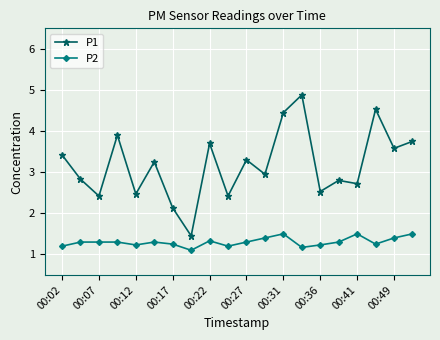

True or false: P1 and P2 intersect in this chart.

False